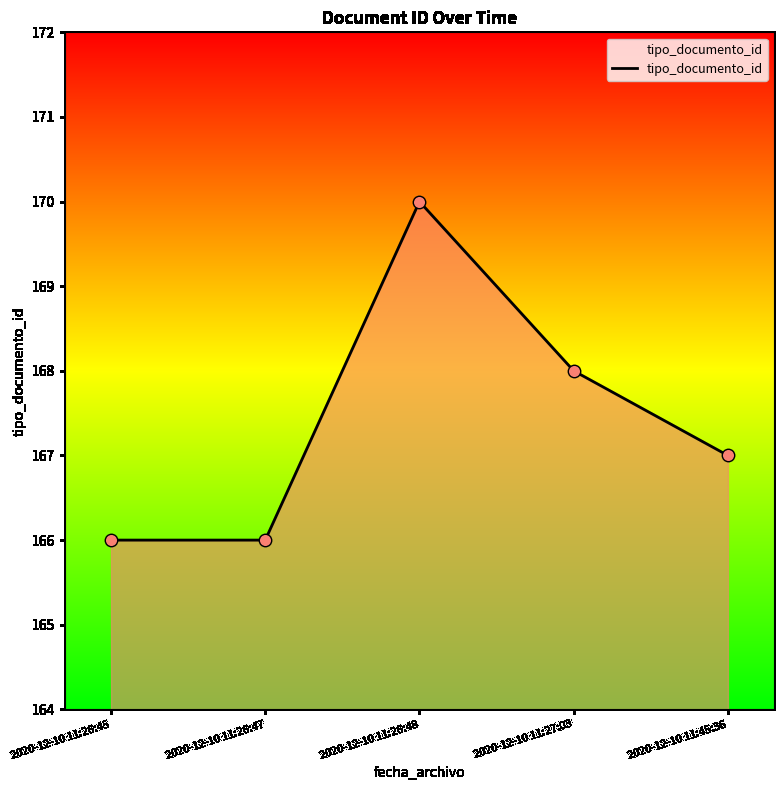

Approximately how many times larger is the value at 2020-12-10 11:26:47 compared to 2020-12-10 11:26:48?

1.0